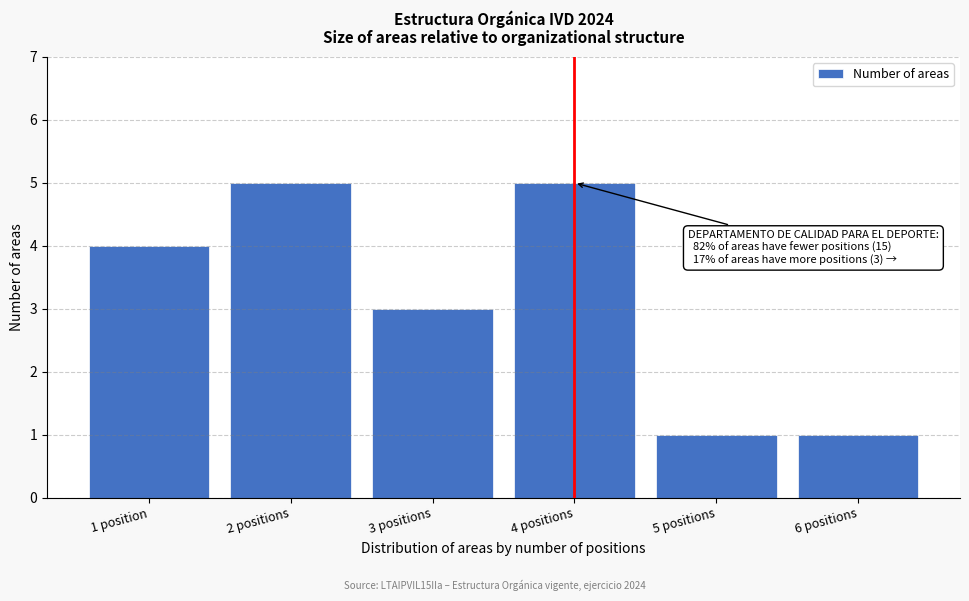

Reading right to left, extract all data points from this chart.

1	1	5	3	5	4